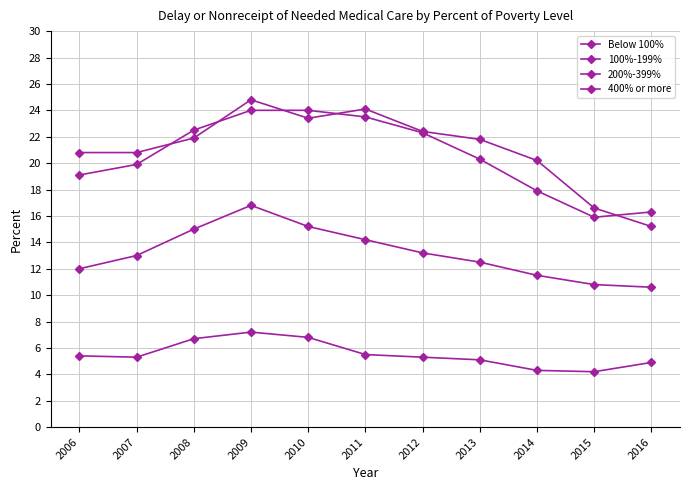

Reading left to right, extract all data points from this chart.

Below 100%: 2006=20.8	2007=20.8	2008=21.9	2009=24.8	2010=23.4	2011=24.1	2012=22.4	2013=21.8	2014=20.2	2015=16.6	2016=15.2
100%-199%: 2006=19.1	2007=19.9	2008=22.5	2009=24.0	2010=24.0	2011=23.5	2012=22.3	2013=20.3	2014=17.9	2015=15.9	2016=16.3
200%-399%: 2006=12.0	2007=13.0	2008=15.0	2009=16.8	2010=15.2	2011=14.2	2012=13.2	2013=12.5	2014=11.5	2015=10.8	2016=10.6
400% or more: 2006=5.4	2007=5.3	2008=6.7	2009=7.2	2010=6.8	2011=5.5	2012=5.3	2013=5.1	2014=4.3	2015=4.2	2016=4.9